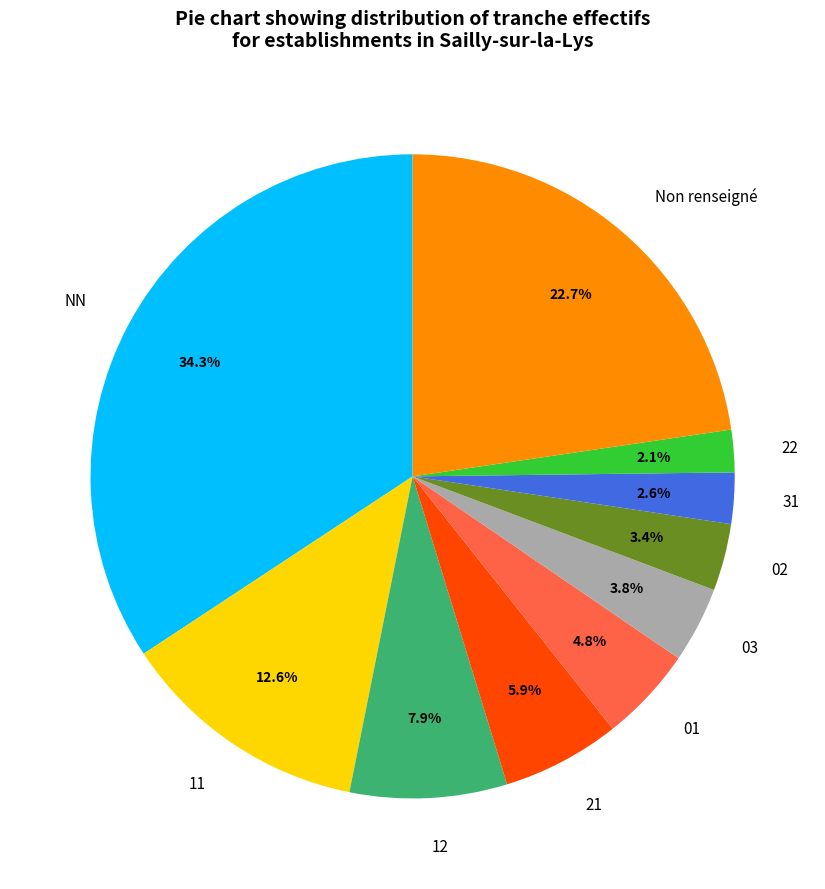

Count the number of slices in the pie.

10